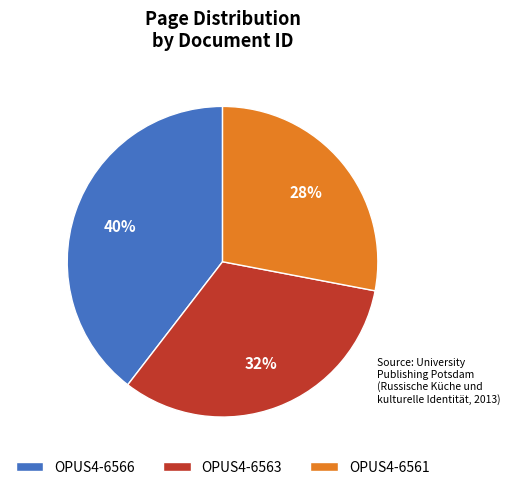

Is it true that OPUS4-6561 is 18% of the pie?

False